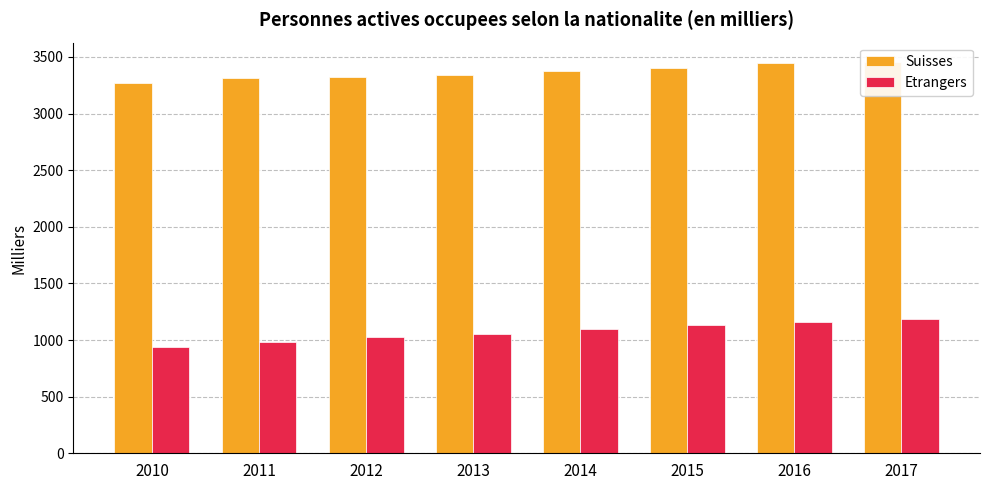

List the series in order of their overall mean, highest first.

Suisses, Etrangers